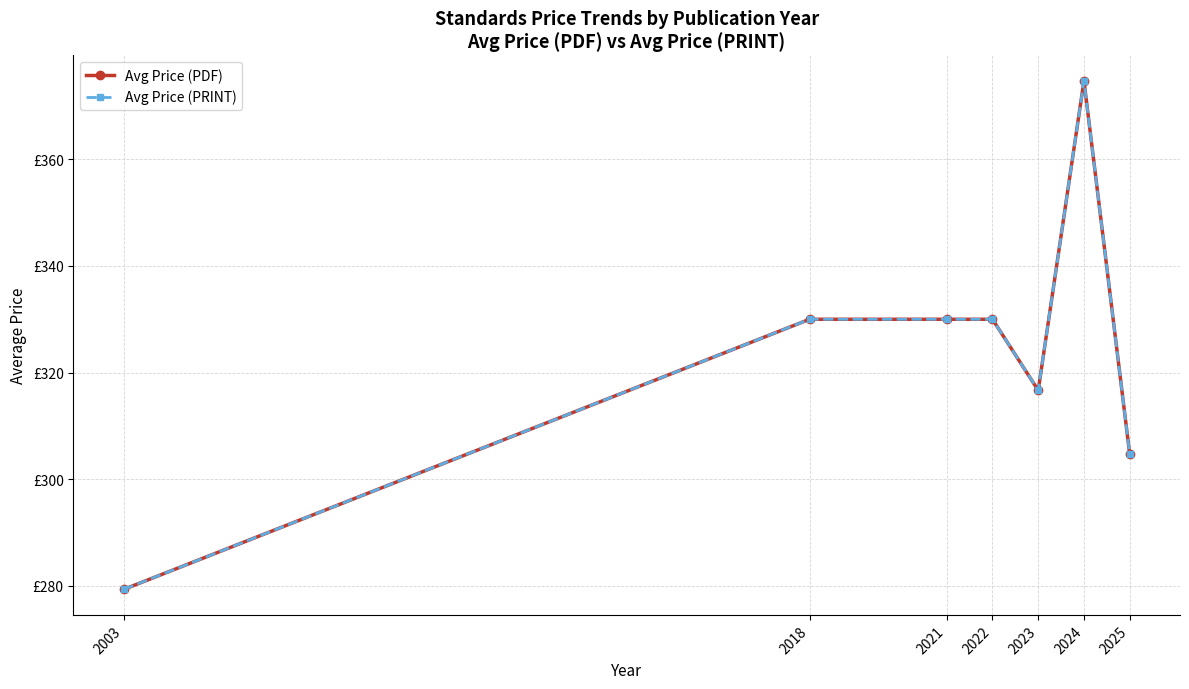

Is this an area chart (filled region under the line)?

No